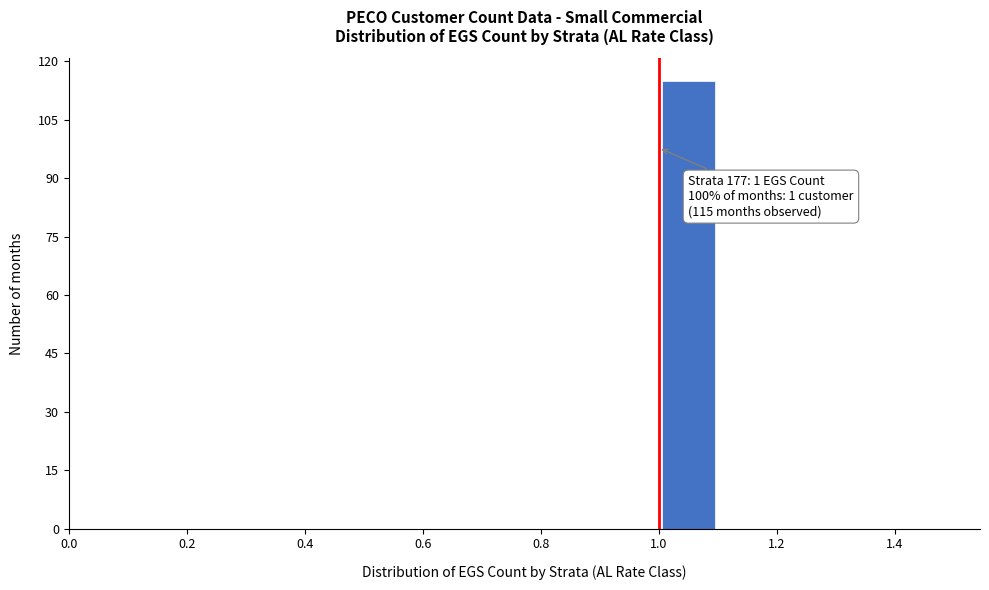

Which range on the x-axis has the tallest bar?

1.0 to 1.1